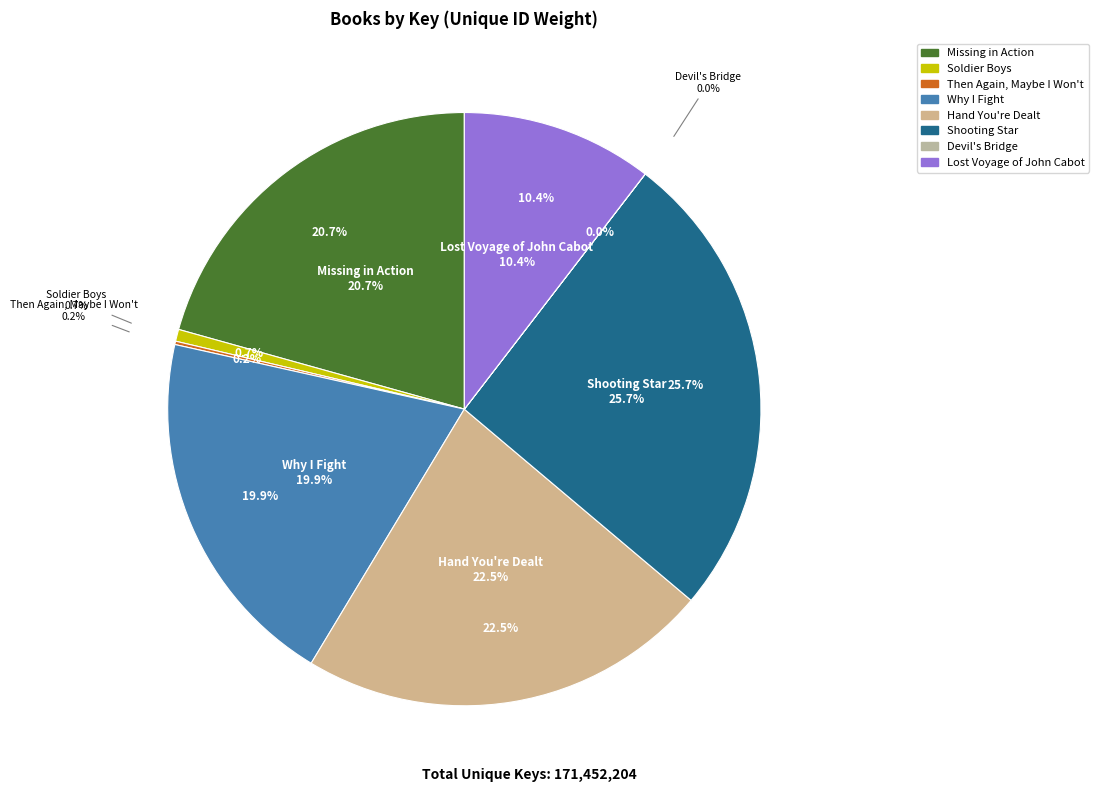

Which category has the biggest portion of the pie?

Shooting Star